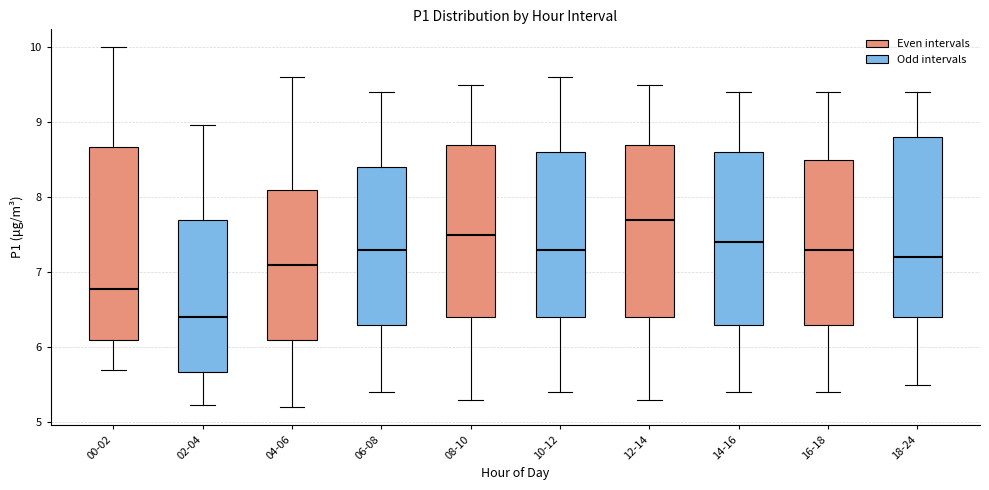

Comparing the boxes themselves (not the whiskers), which one is the tallest?

00-02